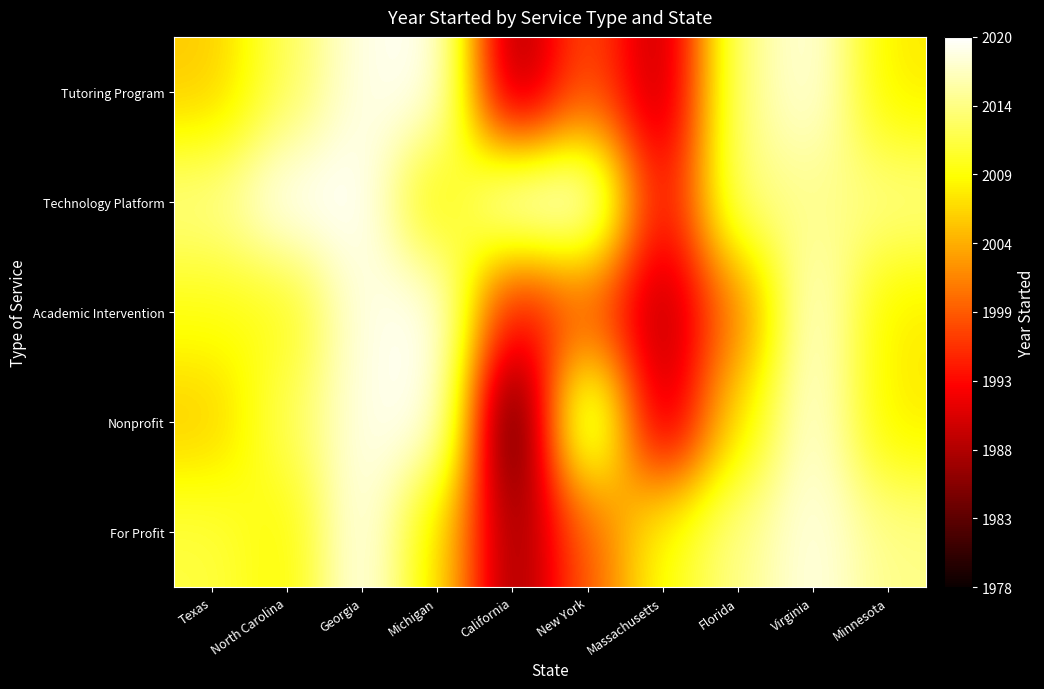

Reading left to right, transcribe all the data shown in this chart.

Tutoring Program: Texas=2006	North Carolina=2013	Georgia=2019	Michigan=2020	California=1986	New York=1999	Massachusetts=1988	Florida=2015	Virginia=2019	Minnesota=2008
Technology Platform: Texas=2015	North Carolina=2020	Georgia=2020	Michigan=2008	California=2020	New York=2020	Massachusetts=1992	Florida=2015	Virginia=2015	Minnesota=2015
Academic Intervention: Texas=2010	North Carolina=2010	Georgia=2019	Michigan=2020	California=1993	New York=1999	Massachusetts=1988	Florida=2001	Virginia=2019	Minnesota=2008
Nonprofit: Texas=2006	North Carolina=2013	Georgia=2019	Michigan=2020	California=1978	New York=2019	Massachusetts=1988	Florida=2008	Virginia=2019	Minnesota=2008
For Profit: Texas=2012	North Carolina=2009	Georgia=2020	Michigan=2008	California=1986	New York=1999	Massachusetts=2010	Florida=2015	Virginia=2019	Minnesota=2015